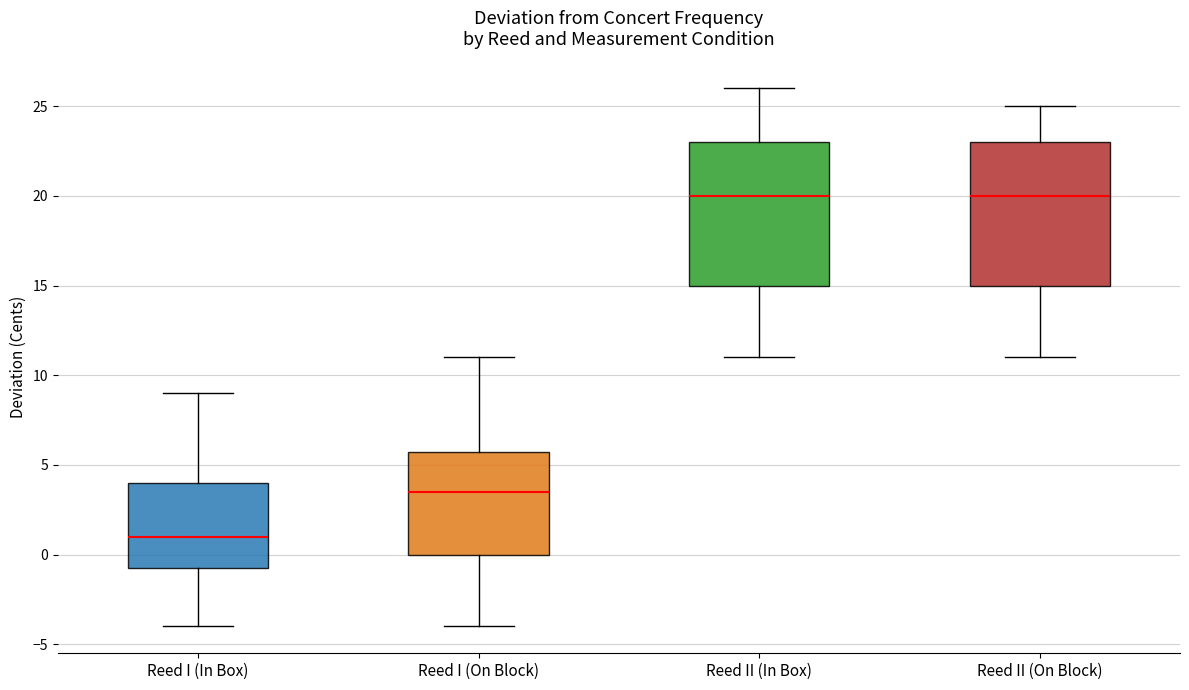

Reading left to right, transcribe this box plot: for each box, give where its median line is, the range the box spans, and where its two whiskers end, as read against the y-axis. The values are not printed on the chart, so give them approximately, as read against the axis.

Reed I (In Box): median 1.0, box -0.5 to 4.0, whiskers -4.0 to 9.0
Reed I (On Block): median 3.5, box 0.0 to 6.0, whiskers -4.0 to 11.0
Reed II (In Box): median 20.0, box 15.0 to 23.0, whiskers 11.0 to 26.0
Reed II (On Block): median 20.0, box 15.0 to 23.0, whiskers 11.0 to 25.0